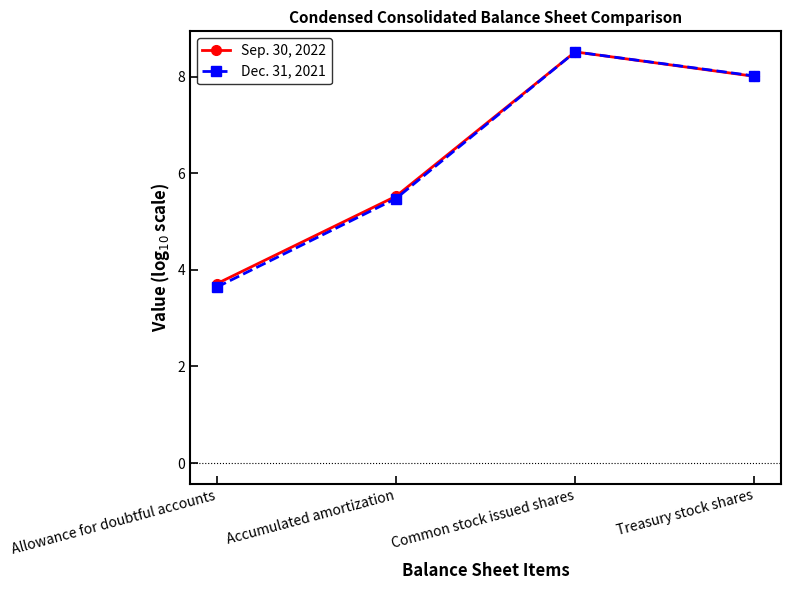

How many series are shown in this chart?

2